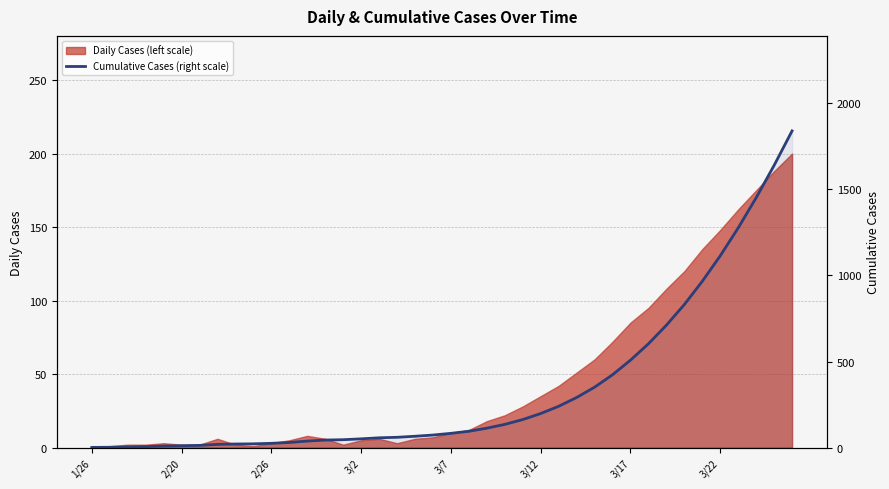

What is the approximate value at 38, to the nearest 100?

1600